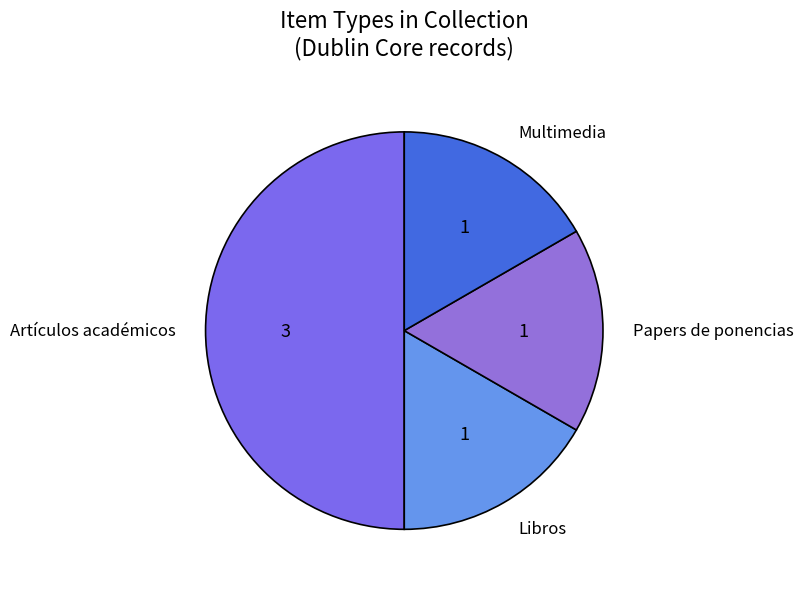

Is Multimedia the majority of the pie?

No